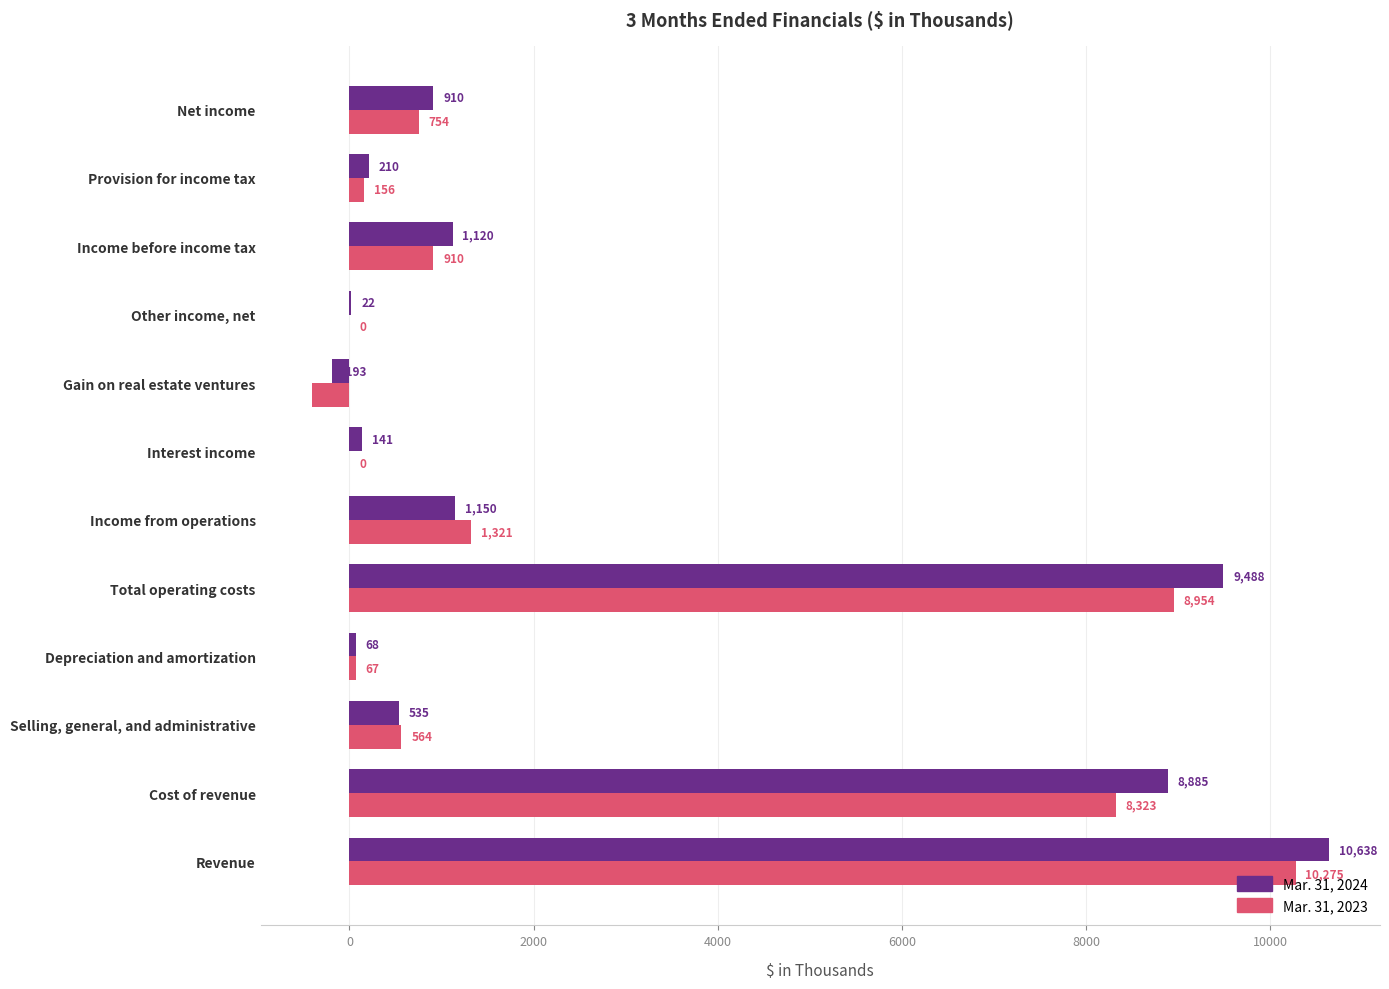

The Mar. 31, 2023 series shows 198 at Selling, general, and administrative. True or false?

False